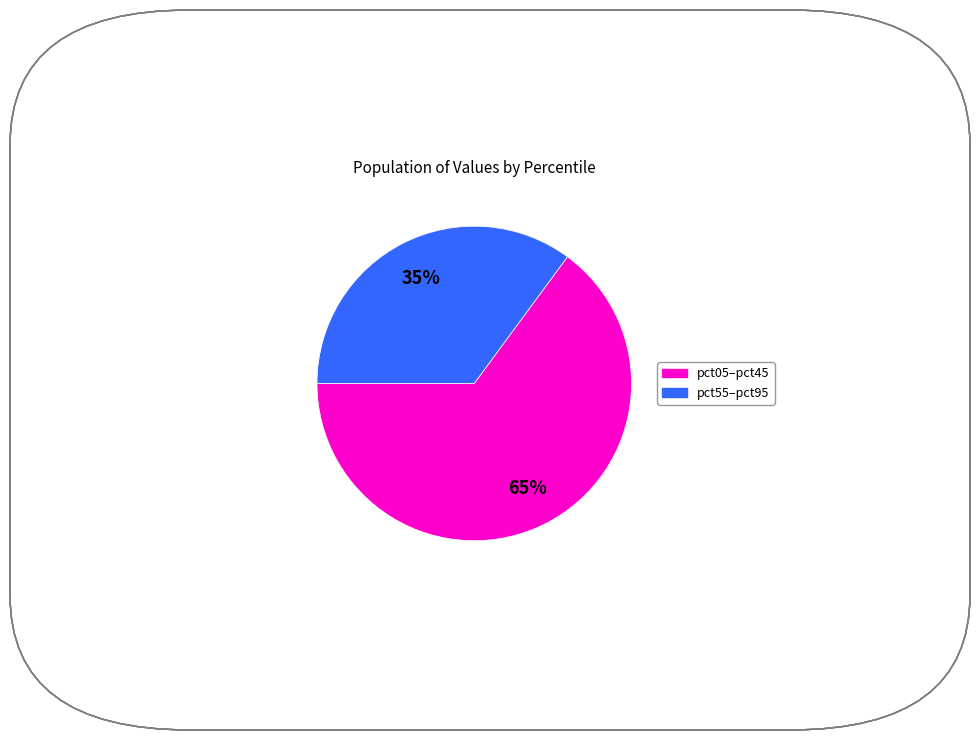

To the nearest percent, what is the difference between the largest and smallest slice percentages?

30%